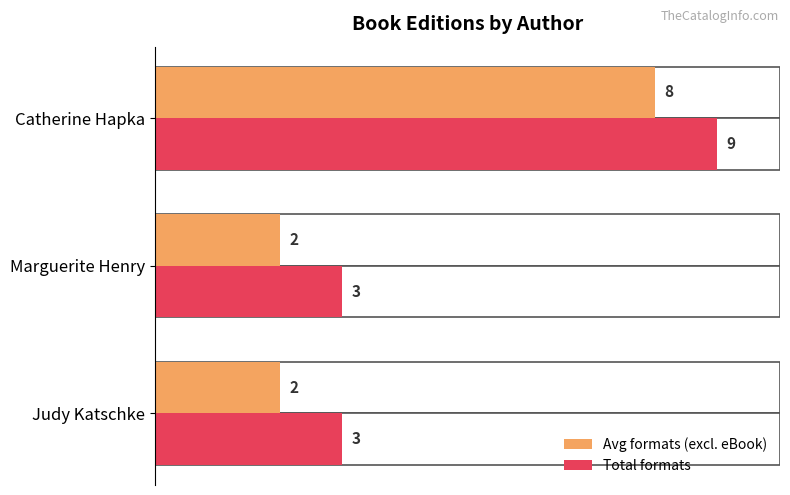

What value does the Avg formats (excl. eBook) series have at Marguerite Henry?

2